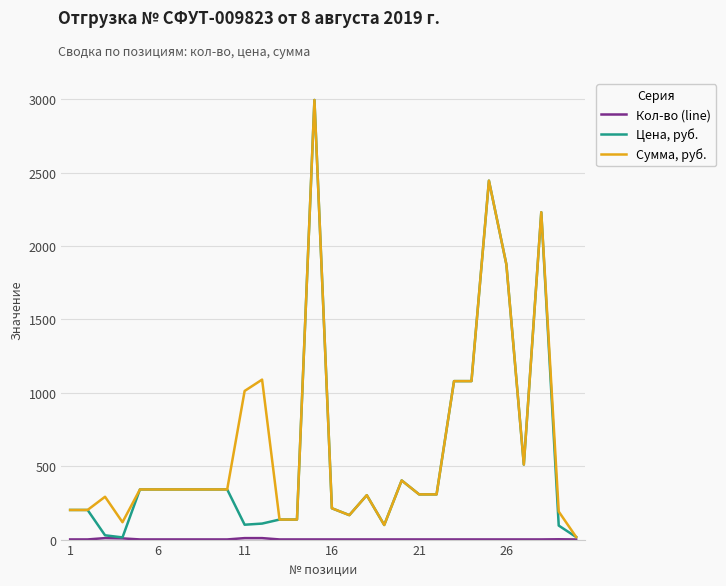

What is the maximum value shown in the chart?

2995.6